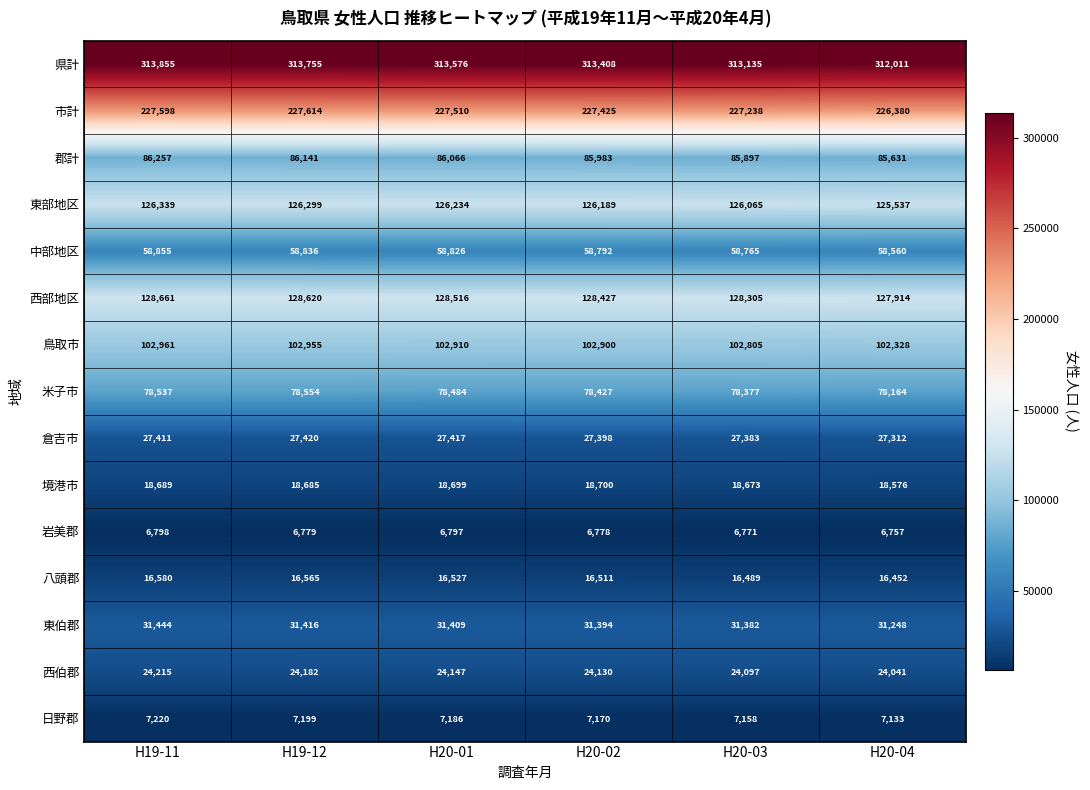

At which label is 西伯郡 closest to 24128?

H20-02